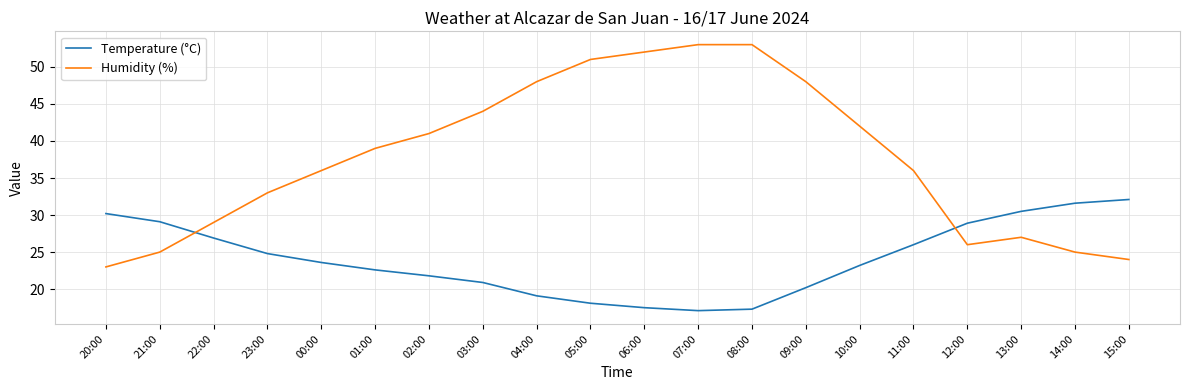

Which series has the largest total across all categories?

Humidity (%)